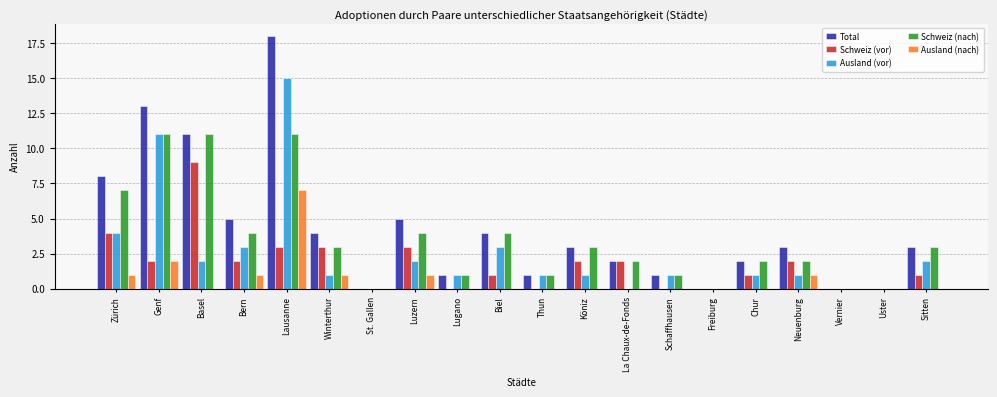

The value of Ausland (vor) at Neuenburg is 2. True or false?

False